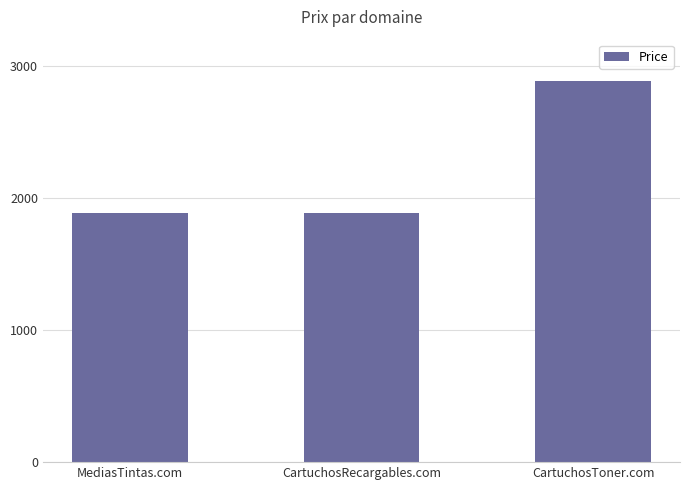

What is the smallest value displayed?

1888